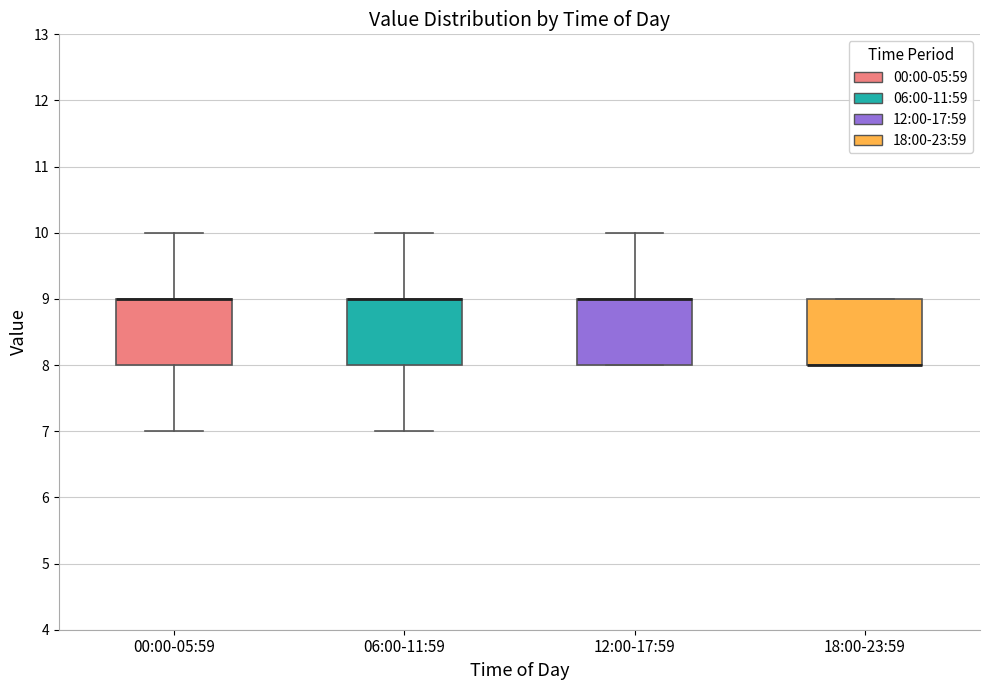

Reading left to right, transcribe this box plot: for each box, give where its median line is, the range the box spans, and where its two whiskers end, as read against the y-axis. The values are not printed on the chart, so give them approximately, as read against the axis.

00:00-05:59: median 9 (drawn on the box's upper edge), box 8 to 9, whiskers 7 to 10
06:00-11:59: median 9 (drawn on the box's upper edge), box 8 to 9, whiskers 7 to 10
12:00-17:59: median 9 (drawn on the box's upper edge), box 8 to 9, whiskers 8 to 10
18:00-23:59: median 8 (drawn on the box's lower edge), box 8 to 9, whiskers 8 to 9